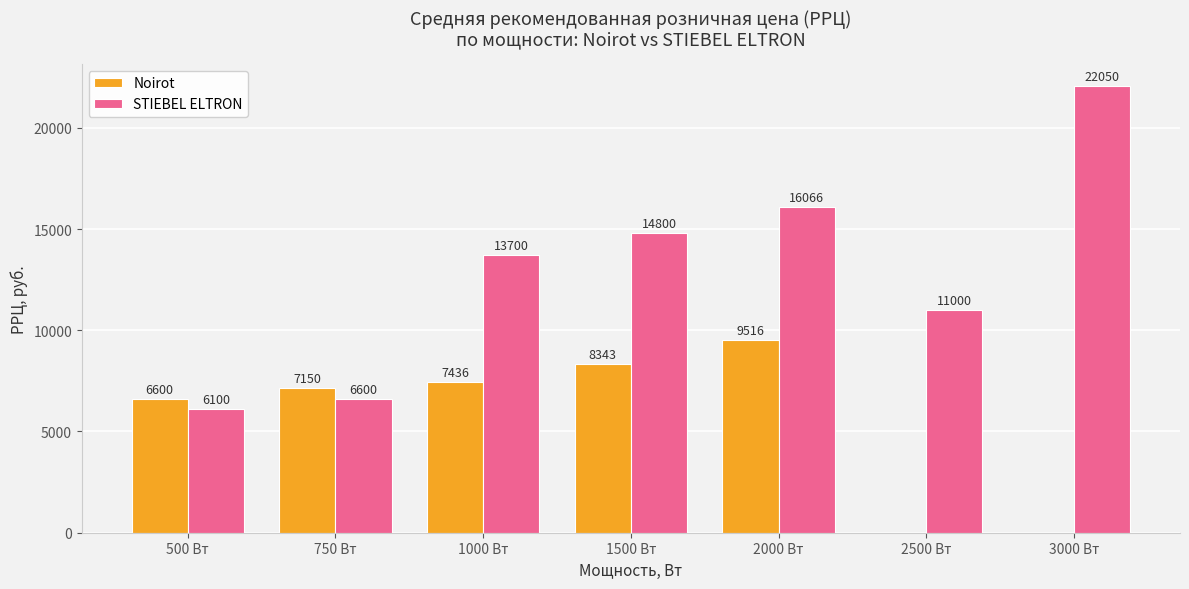

Which series has the largest total across all categories?

STIEBEL ELTRON